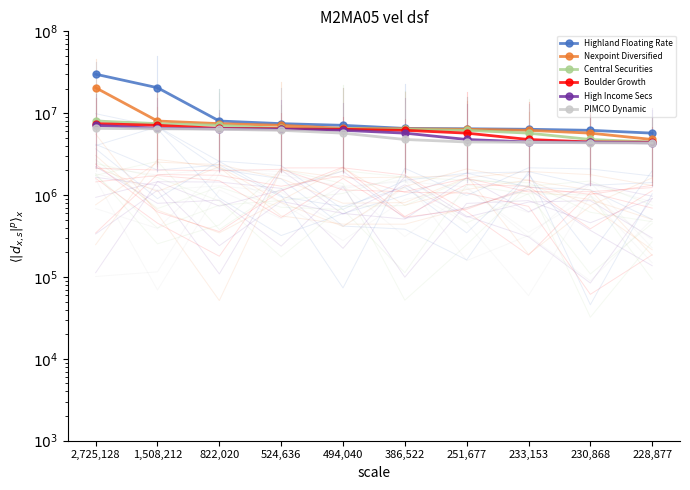

What are all the series names shown in the legend?

Highland Floating Rate, Nexpoint Diversified, Central Securities, Boulder Growth, High Income Secs, PIMCO Dynamic